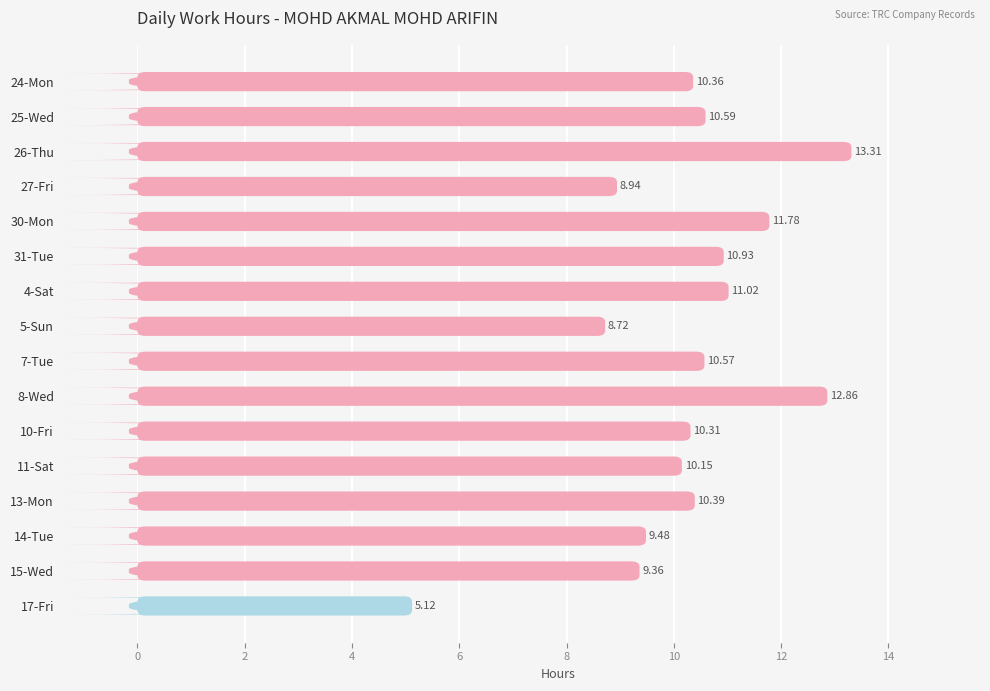

Between 7-Tue and 10-Fri, which is larger?

7-Tue